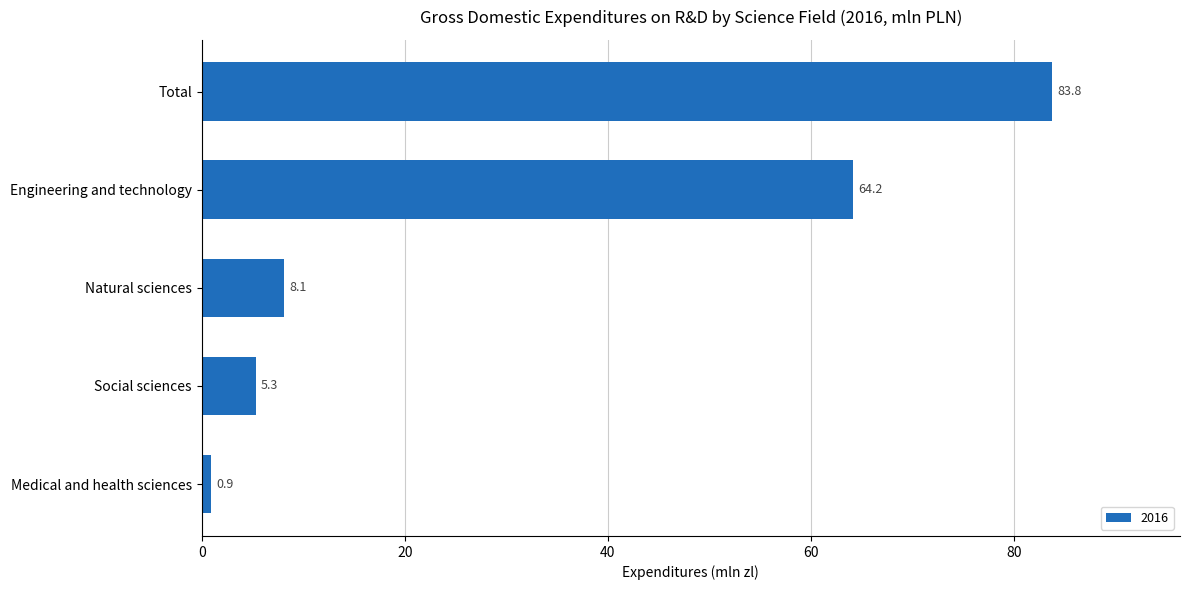

What is the change in value from Engineering and technology to Social sciences?

-58.9